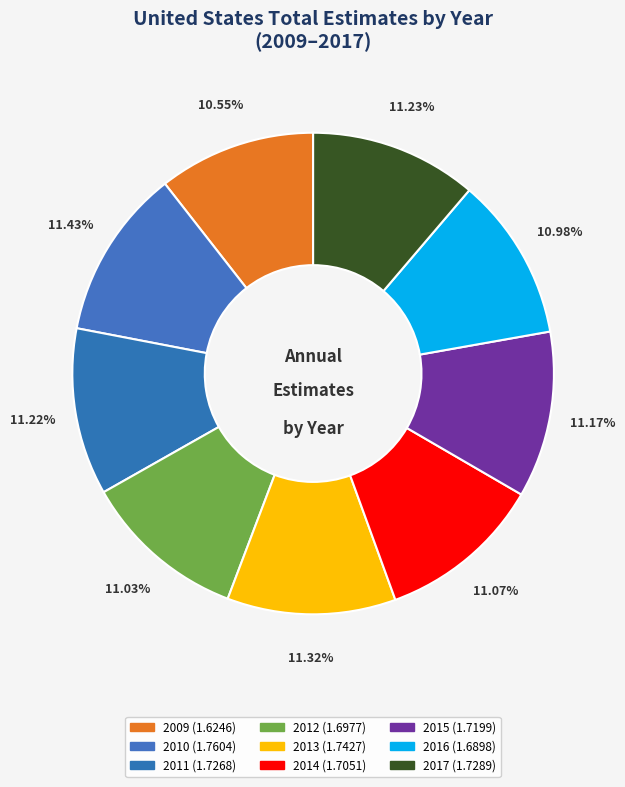

What percentage is the 2010 slice, to the nearest percent?

11%